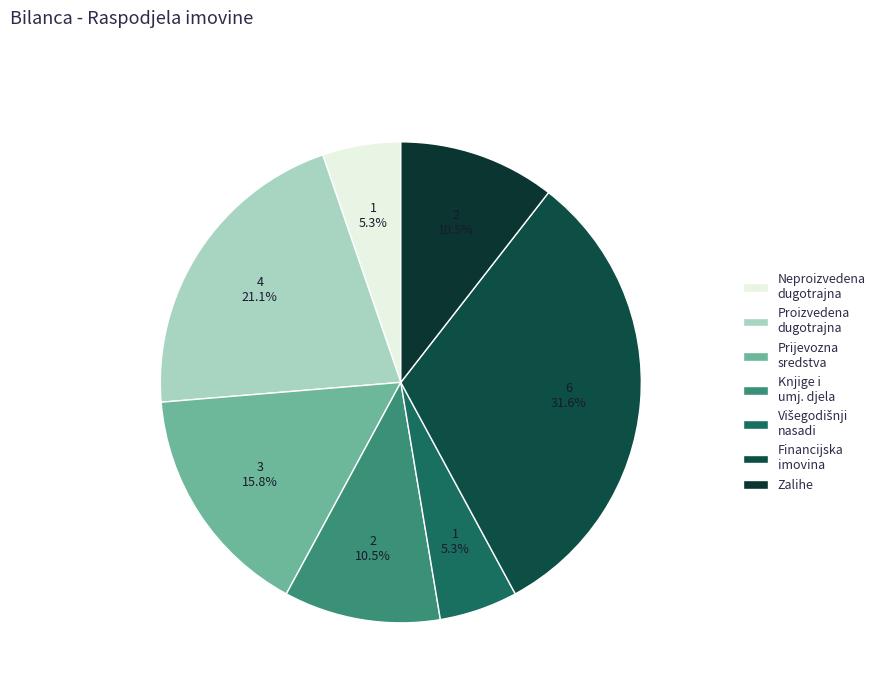

Does Zalihe account for over 50% of the chart?

No